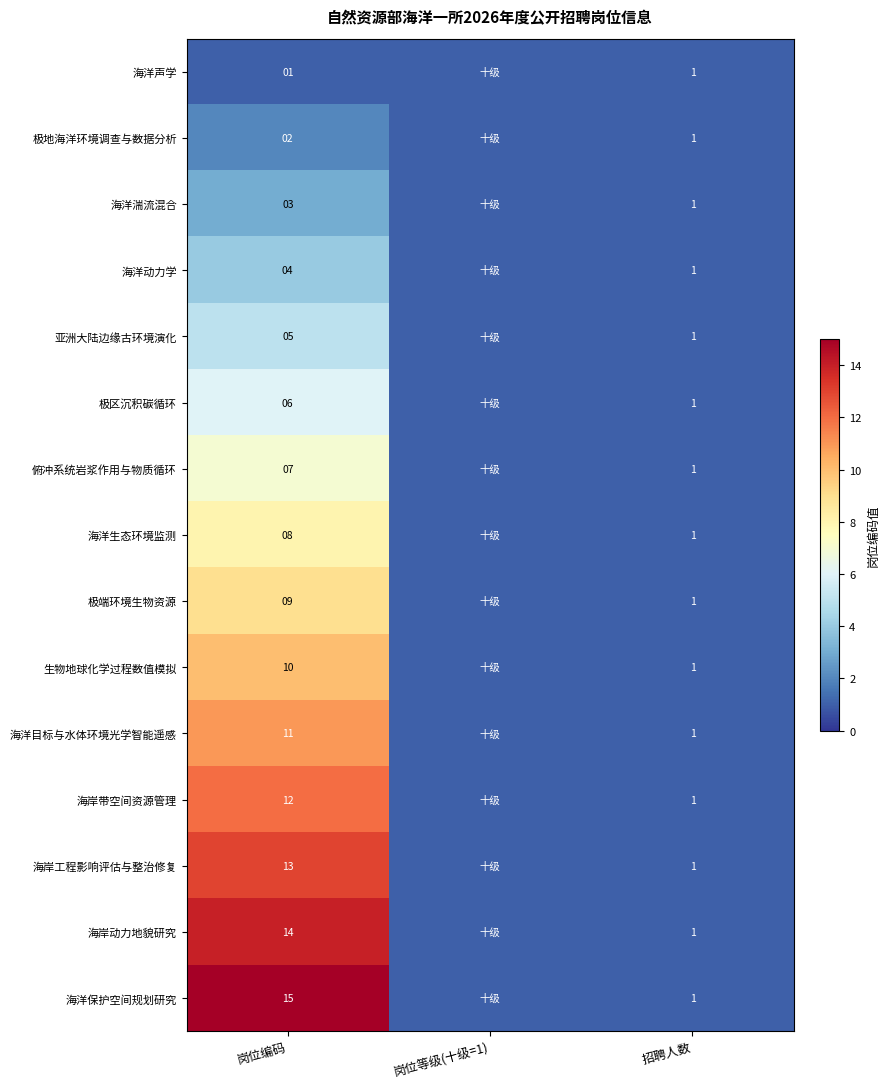

Rank the series at 岗位编码 from lowest to highest value.

海洋声学, 极地海洋环境调查与数据分析, 海洋湍流混合, 海洋动力学, 亚洲大陆边缘古环境演化, 极区沉积碳循环, 俯冲系统岩浆作用与物质循环, 海洋生态环境监测, 极端环境生物资源, 生物地球化学过程数值模拟, 海洋目标与水体环境光学智能遥感, 海岸带空间资源管理, 海岸工程影响评估与整治修复, 海岸动力地貌研究, 海洋保护空间规划研究